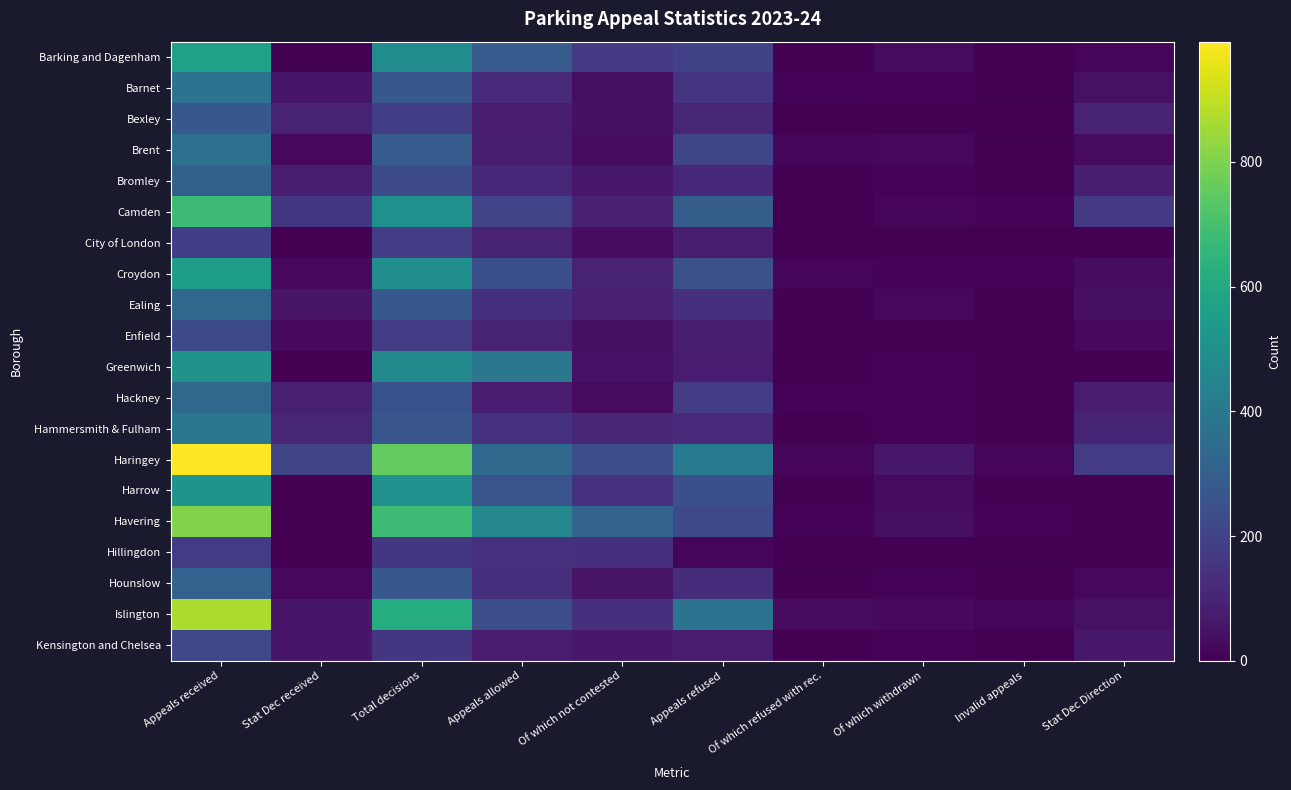

What is the total value across all series at Appeals allowed?

3726